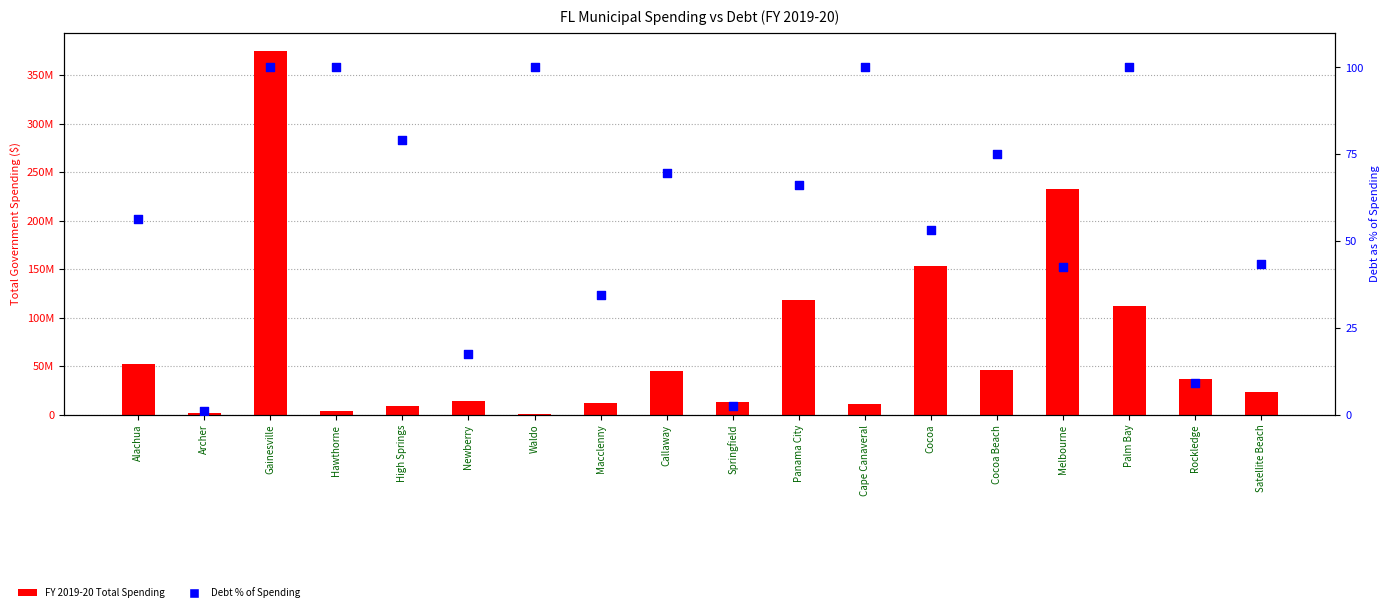

What is the total value across all series at High Springs?

9426365.0